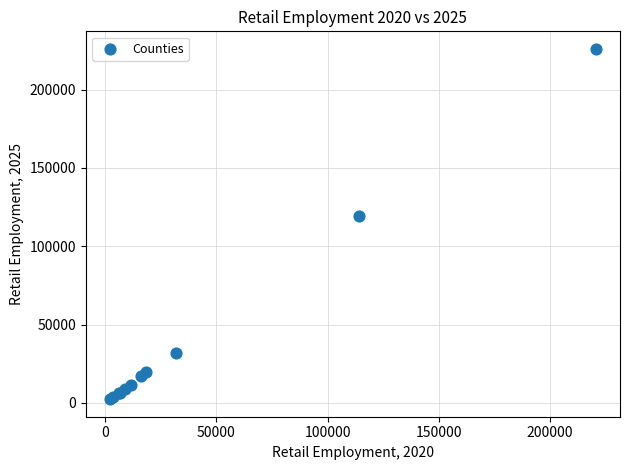

What Y value in the scatter plot is closest to 114144?

119202